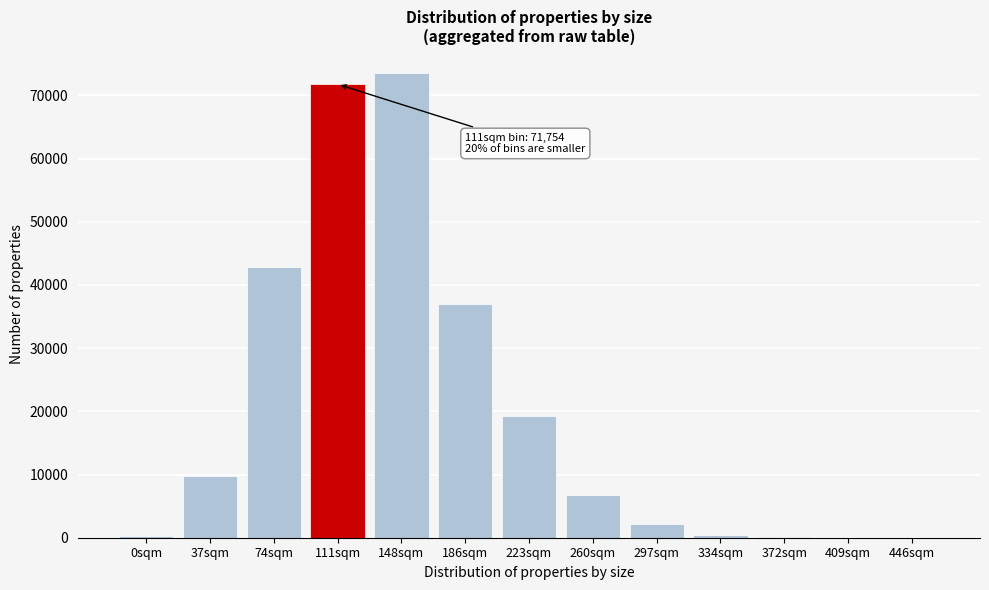

The value at 74sqm is 42784. True or false?

True